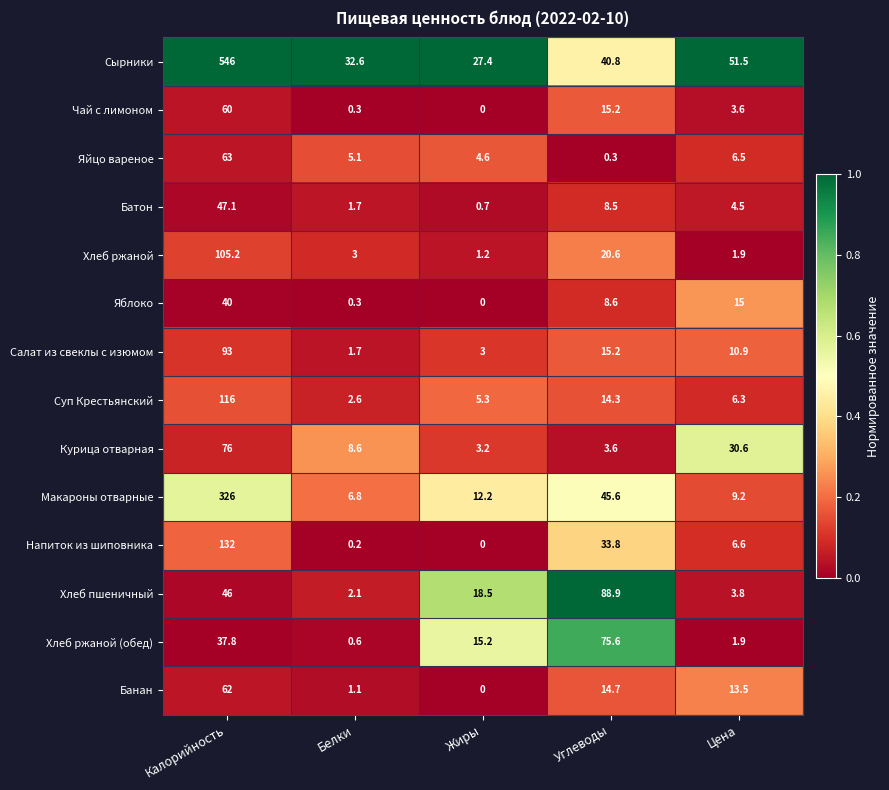

Rank the series by their maximum value, from lowest to highest.

Яблоко, Батон, Чай с лимоном, Банан, Яйцо вареное, Хлеб ржаной (обед), Курица отварная, Хлеб пшеничный, Салат из свеклы с изюмом, Хлеб ржаной, Суп Крестьянский, Напиток из шиповника, Макароны отварные, Сырники